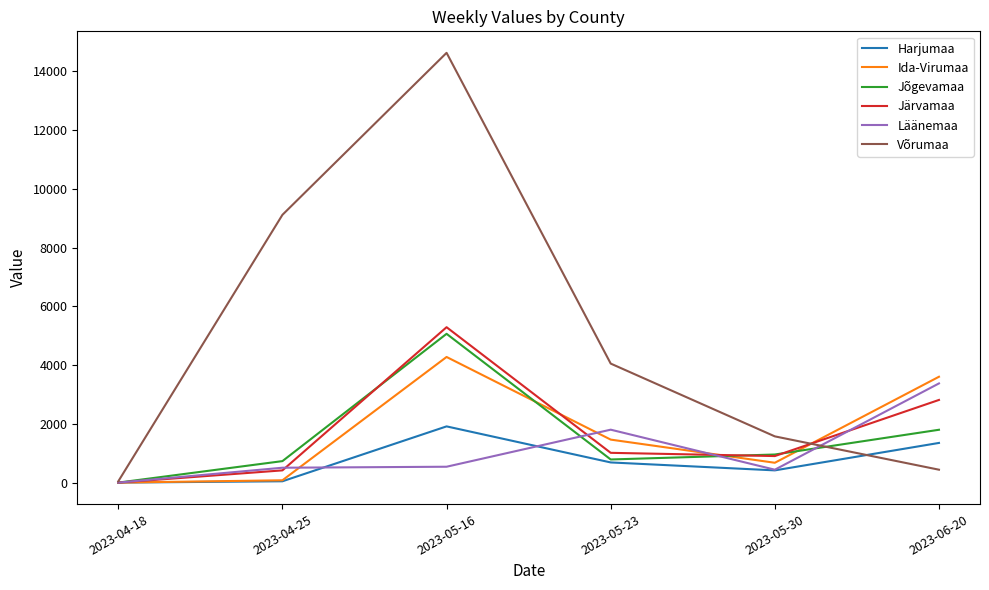

What is the sum of all Ida-Virumaa values?

10093.8